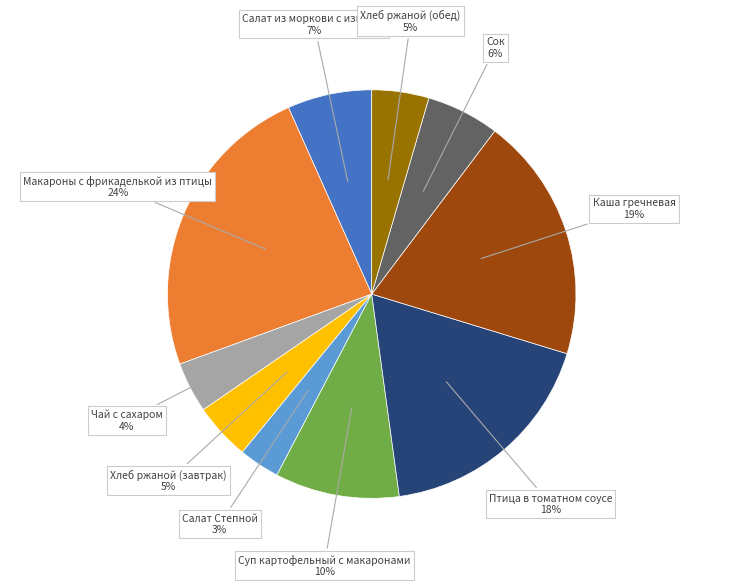

To the nearest percent, what is the average slice percentage?

10%